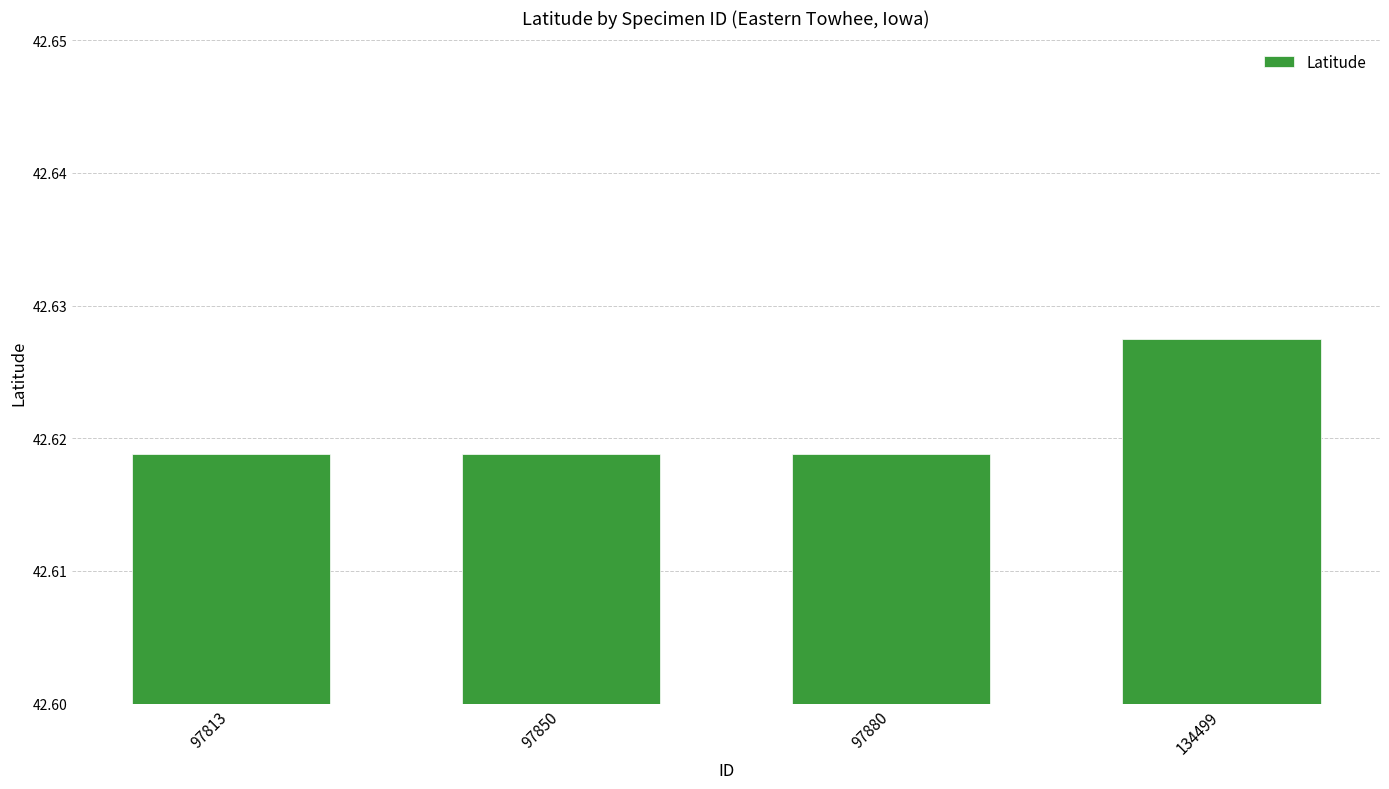

Are the bars grouped side by side (vs. stacked)?

No